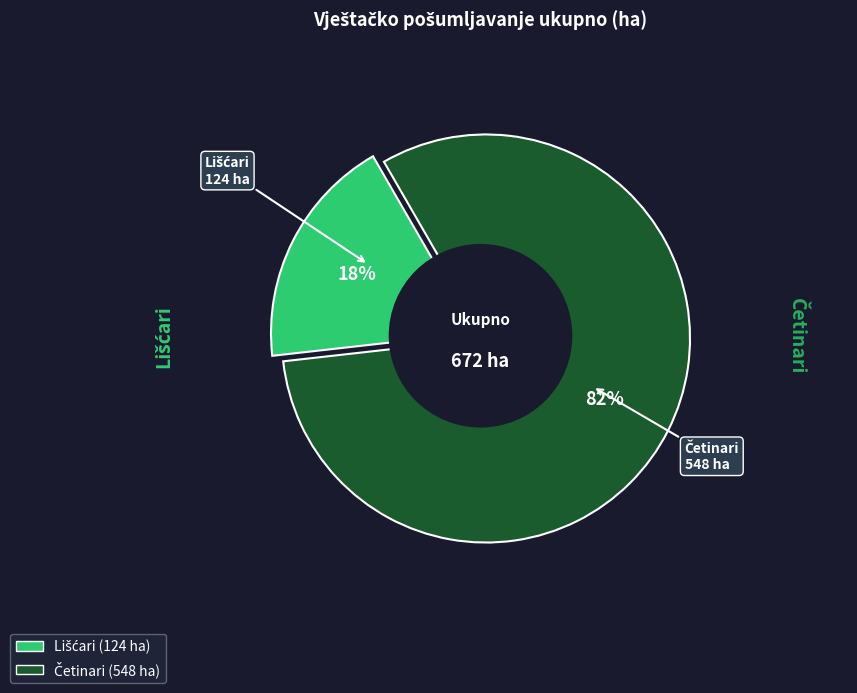

Is it true that Lišćari is 12% of the pie?

False